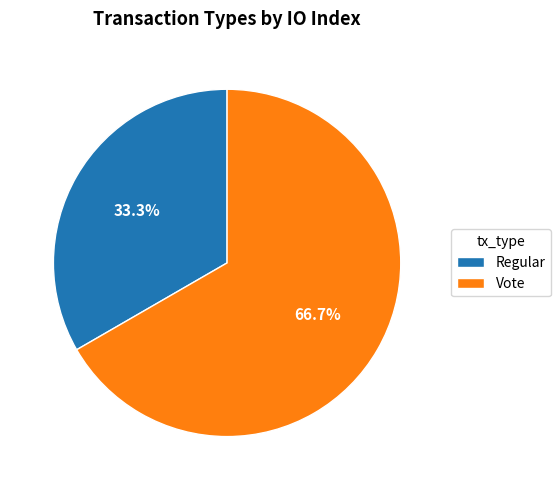

The Vote slice represents 67% of the pie. True or false?

True